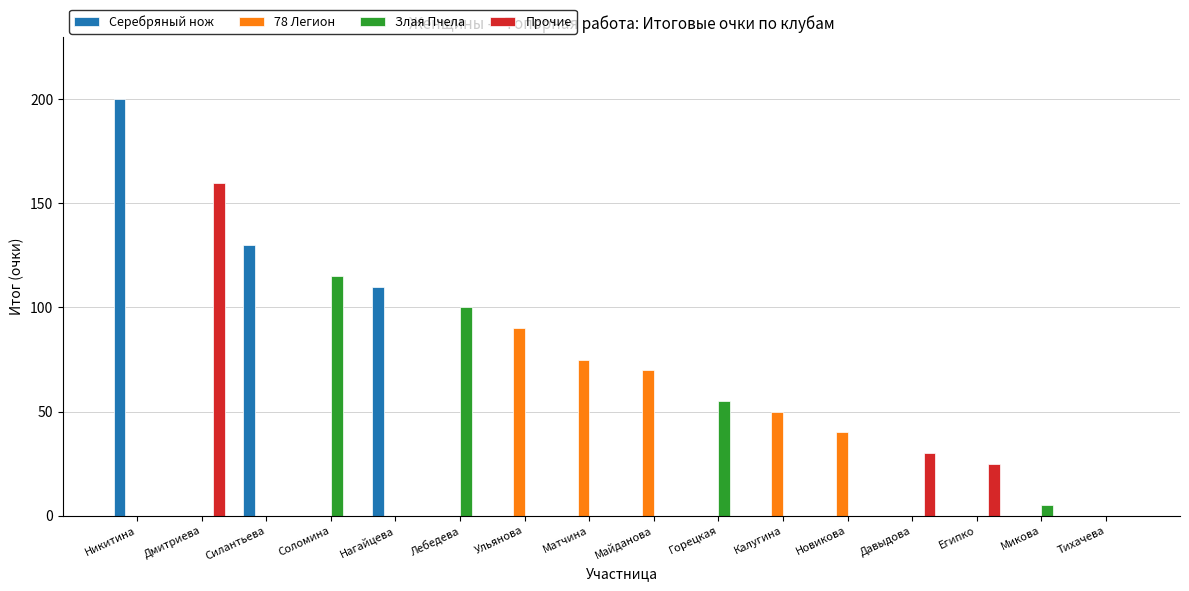

At which category is the sum across all series the highest?

Никитина